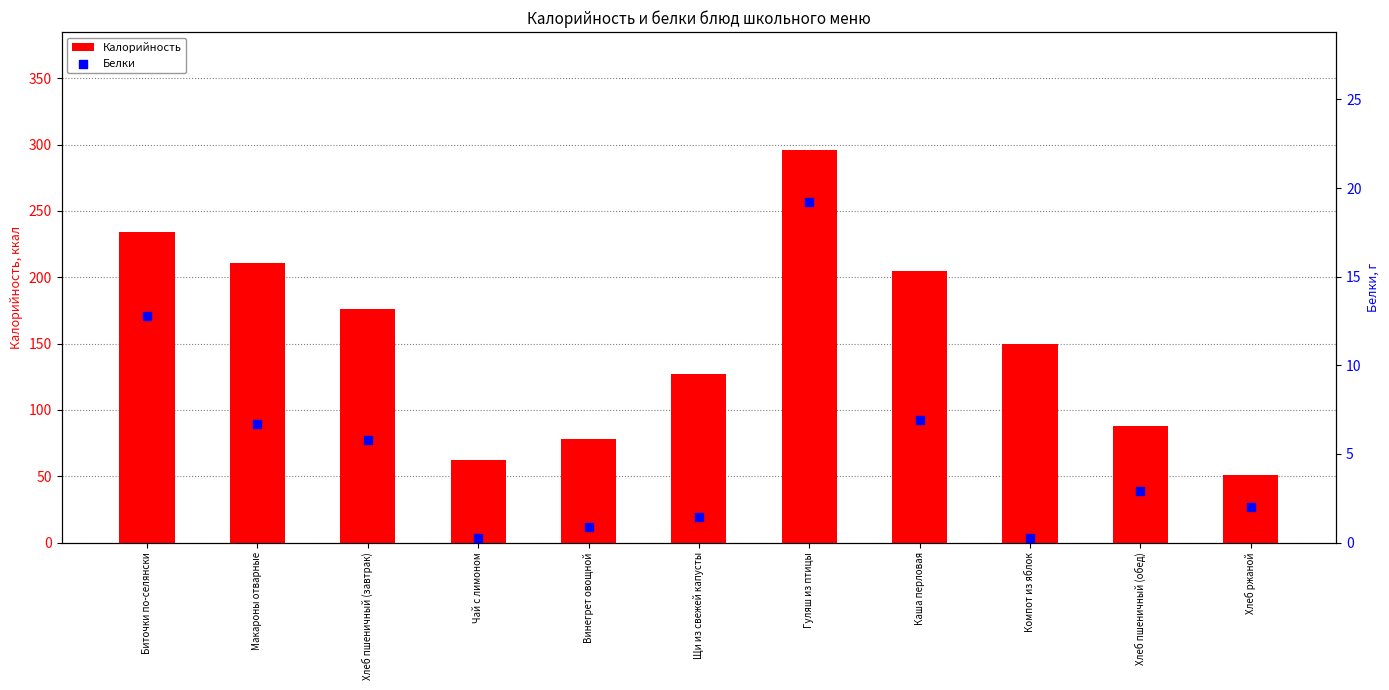

What are all the series names shown in the legend?

Калорийность, Белки